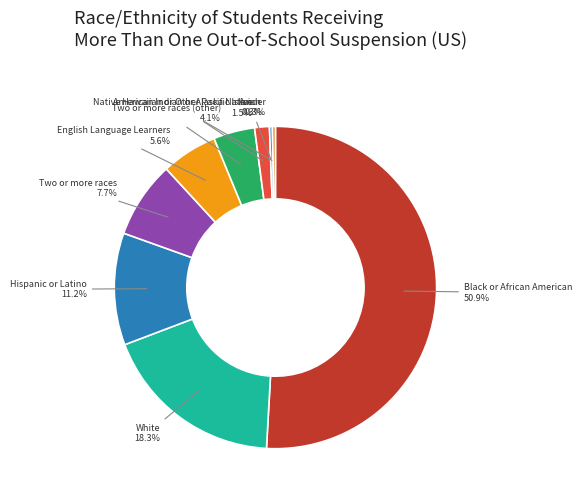

To the nearest percent, what portion does Black or African American represent?

51%